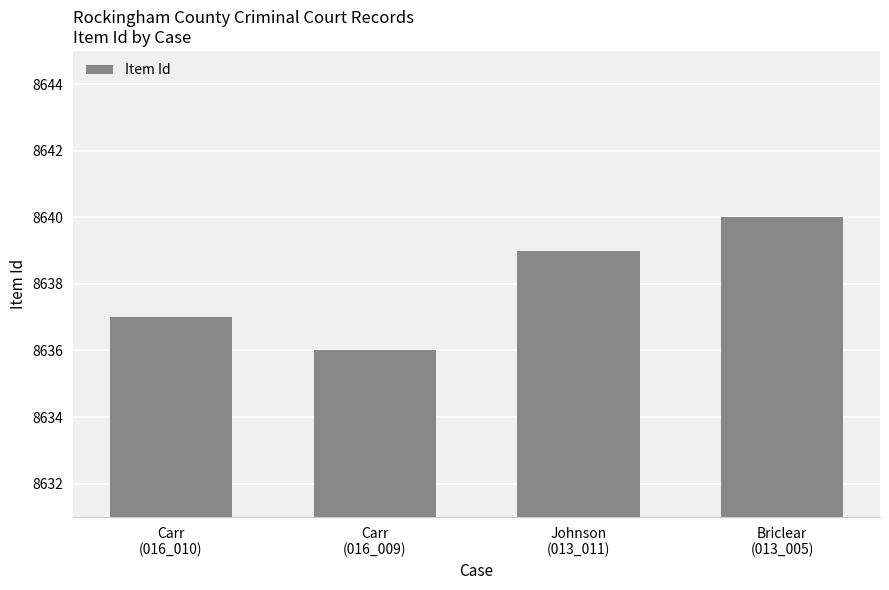

Reading left to right, transcribe all the data shown in this chart.

Carr
(016_010)=8637	Carr
(016_009)=8636	Johnson
(013_011)=8639	Briclear
(013_005)=8640